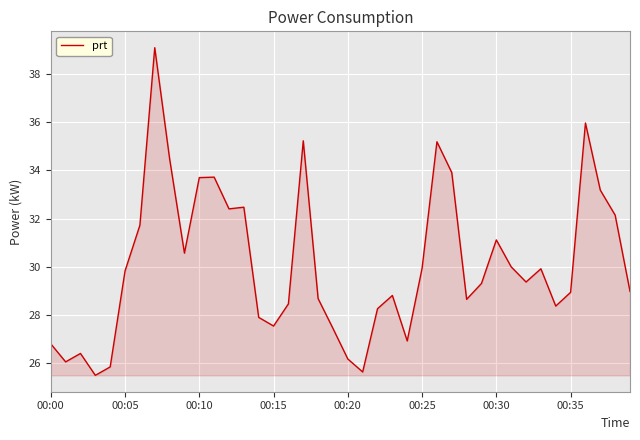

What is the greatest value displayed?

39.1